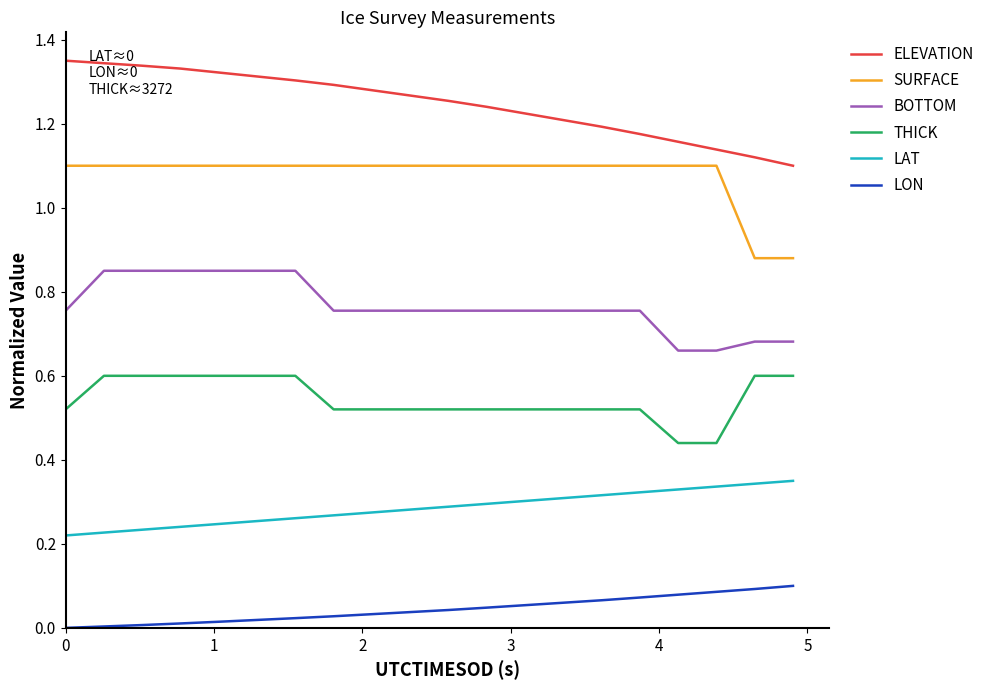

What is the maximum value for THICK?

0.6